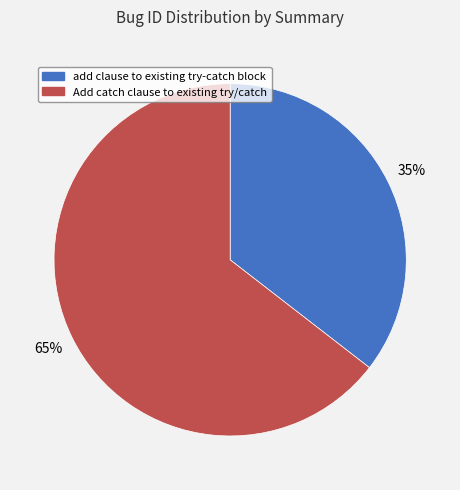

What is the largest slice in the pie chart?

Add catch clause to existing try/catch